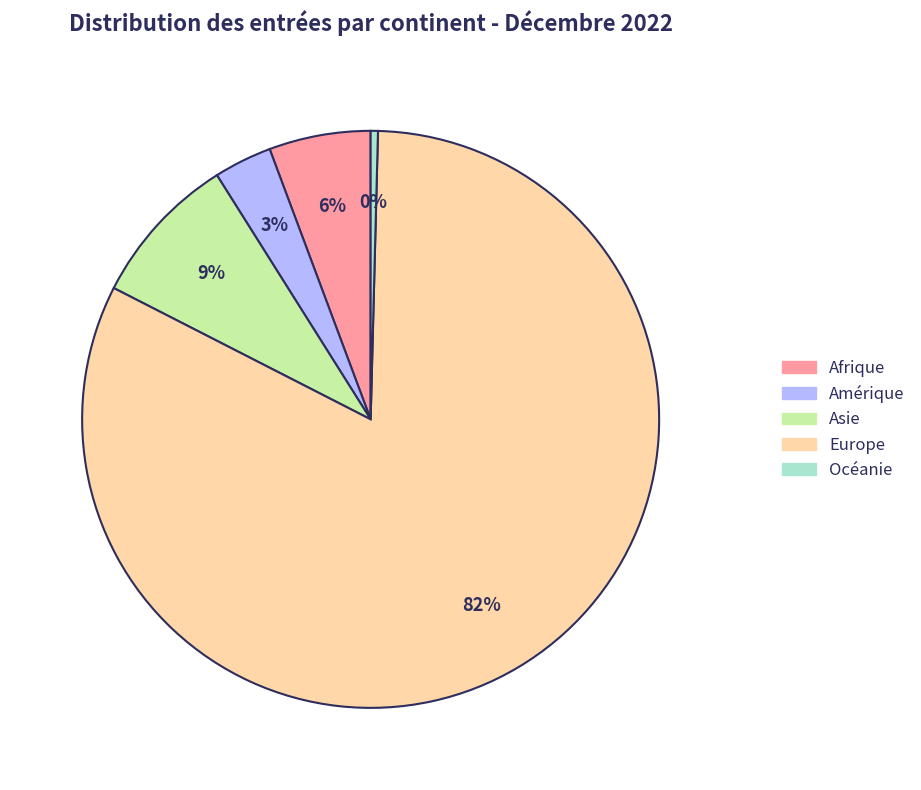

To the nearest percent, what is the difference between the largest and smallest slice percentages?

82%